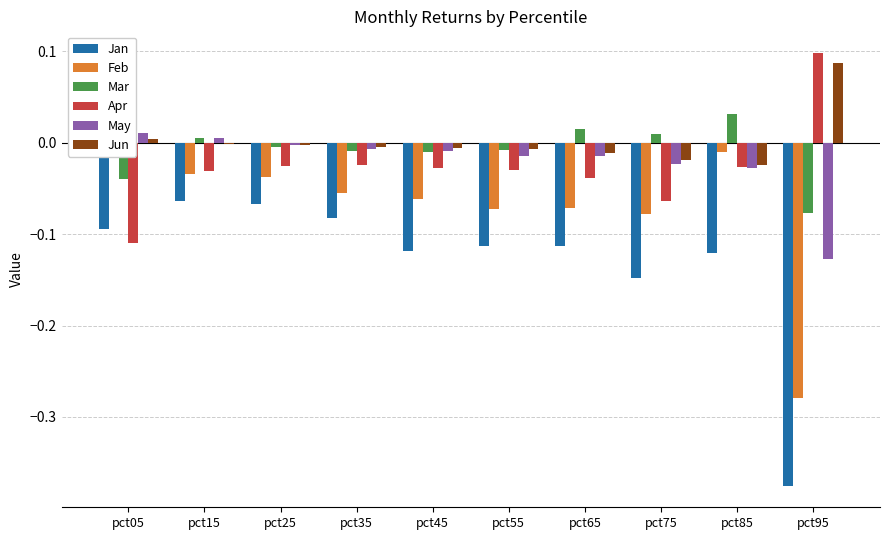

Reading left to right, list all the values displayed in this chart.

Jan: -0.1	-0.1	-0.1	-0.1	-0.1	-0.1	-0.1	-0.1	-0.1	-0.4
Feb: -0.0	-0.0	-0.0	-0.1	-0.1	-0.1	-0.1	-0.1	-0.0	-0.3
Mar: -0.0	0.0	-0.0	-0.0	-0.0	-0.0	0.0	0.0	0.0	-0.1
Apr: -0.1	-0.0	-0.0	-0.0	-0.0	-0.0	-0.0	-0.1	-0.0	0.1
May: 0.0	0.0	-0.0	-0.0	-0.0	-0.0	-0.0	-0.0	-0.0	-0.1
Jun: 0.0	-0.0	-0.0	-0.0	-0.0	-0.0	-0.0	-0.0	-0.0	0.1